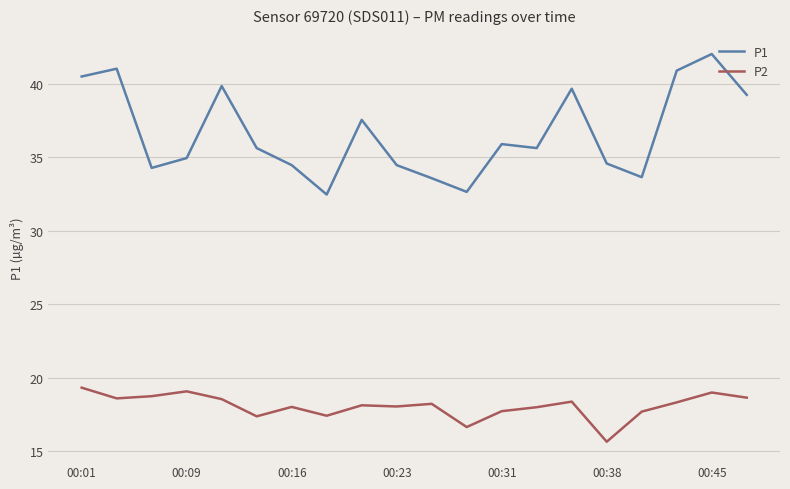

Which series has the largest total across all categories?

P1